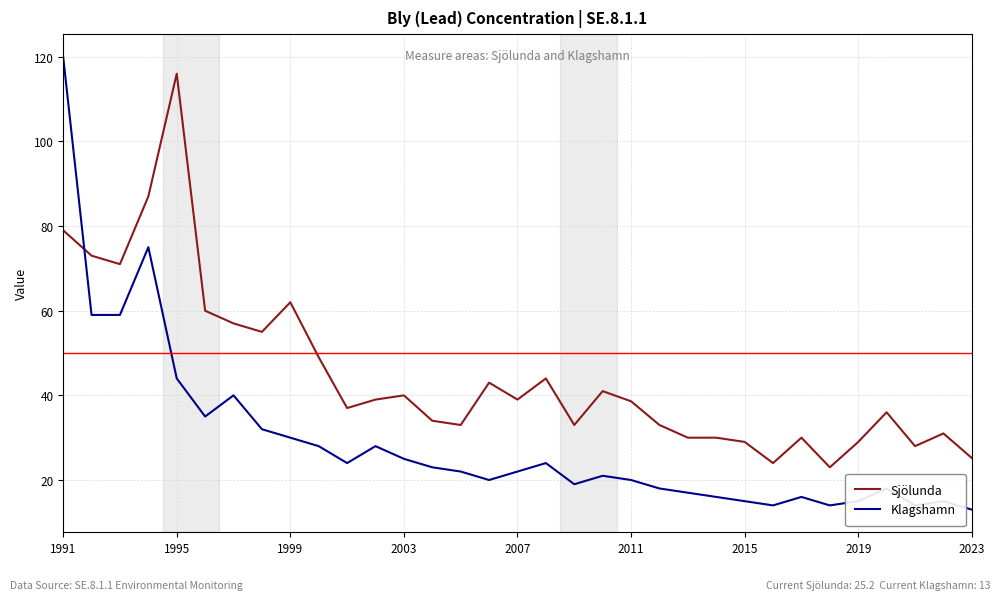

True or false: Klagshamn and Sjölunda intersect in this chart.

True